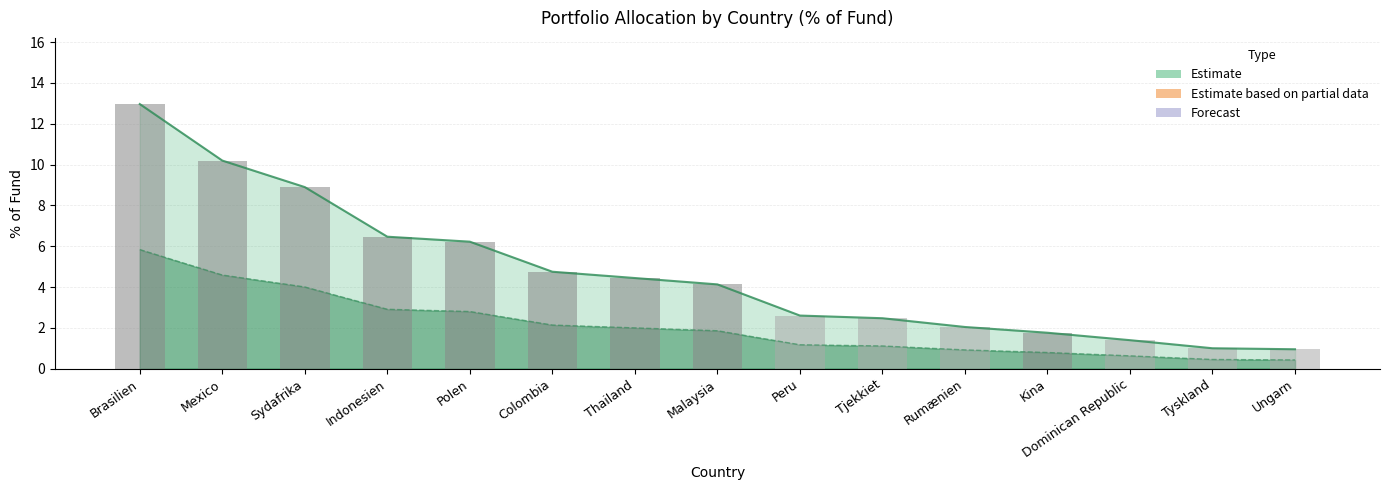

How many categories are shown in the chart?

15